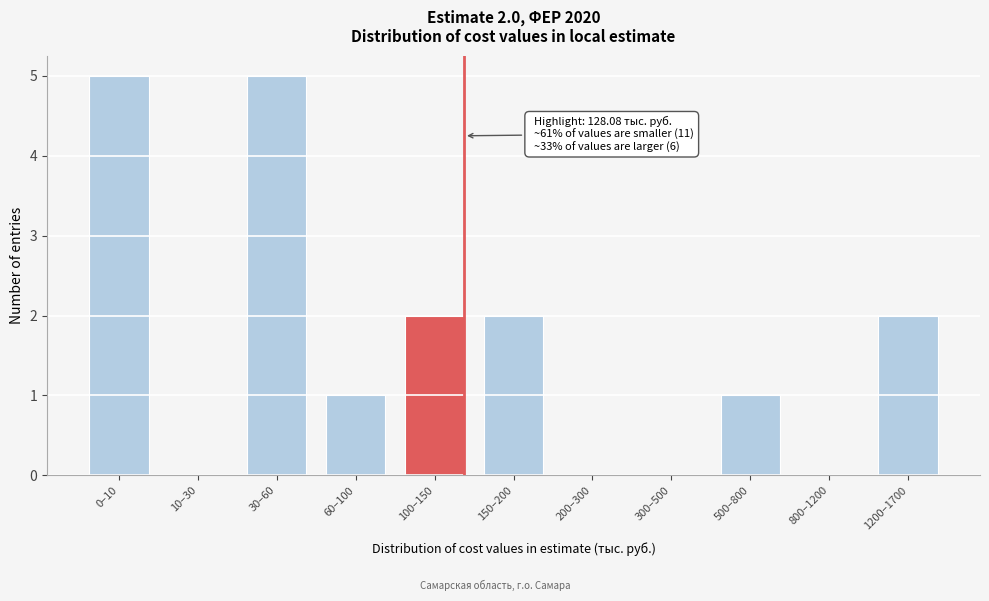

Reading right to left, what are all the values shown in this chart?

1200–1700=2	800–1200=0	500–800=1	300–500=0	200–300=0	150–200=2	100–150=2	60–100=1	30–60=5	10–30=0	0–10=5